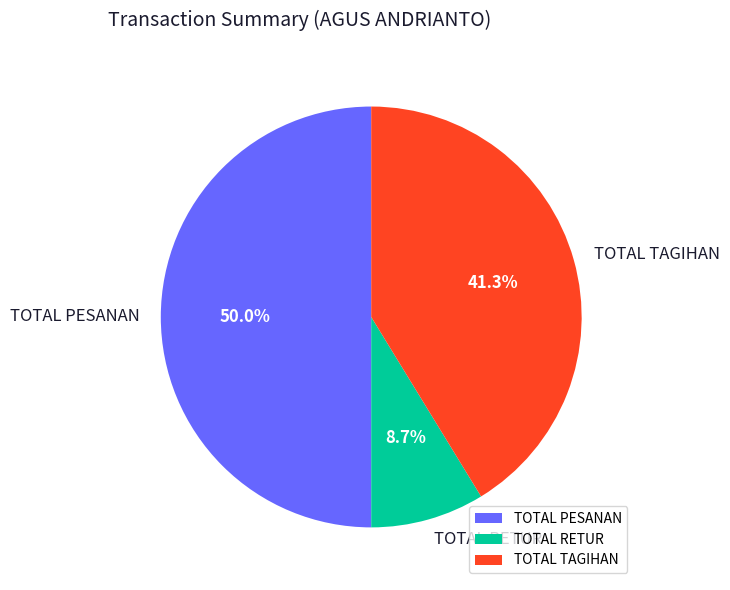

What percentage is the TOTAL PESANAN slice, to the nearest percent?

50%